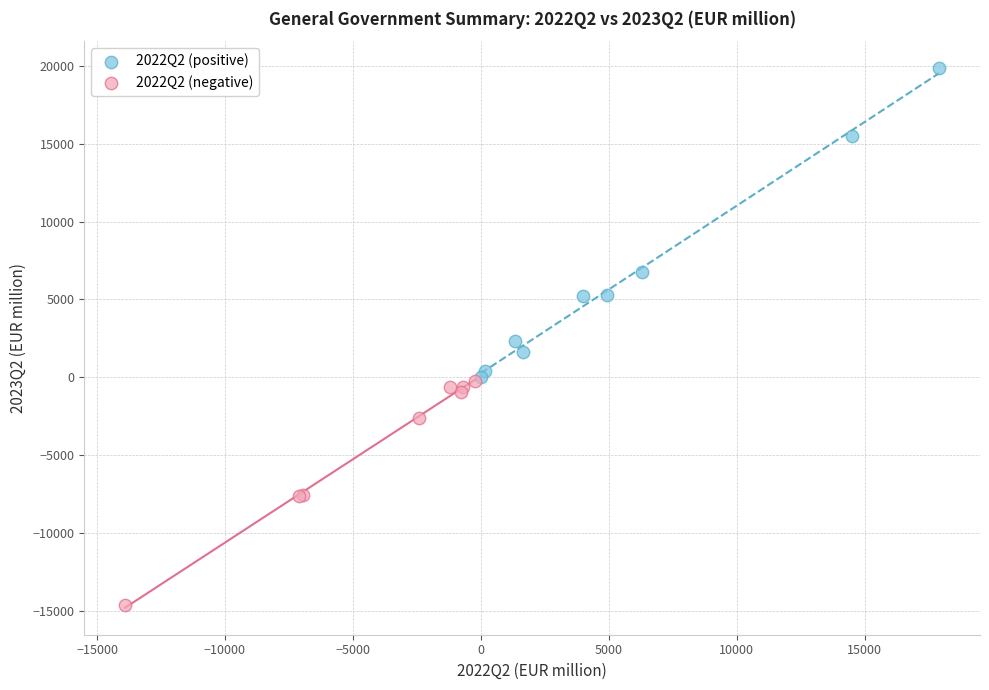

Which series has the largest Y range (max minus min)?

2022Q2 (positive)